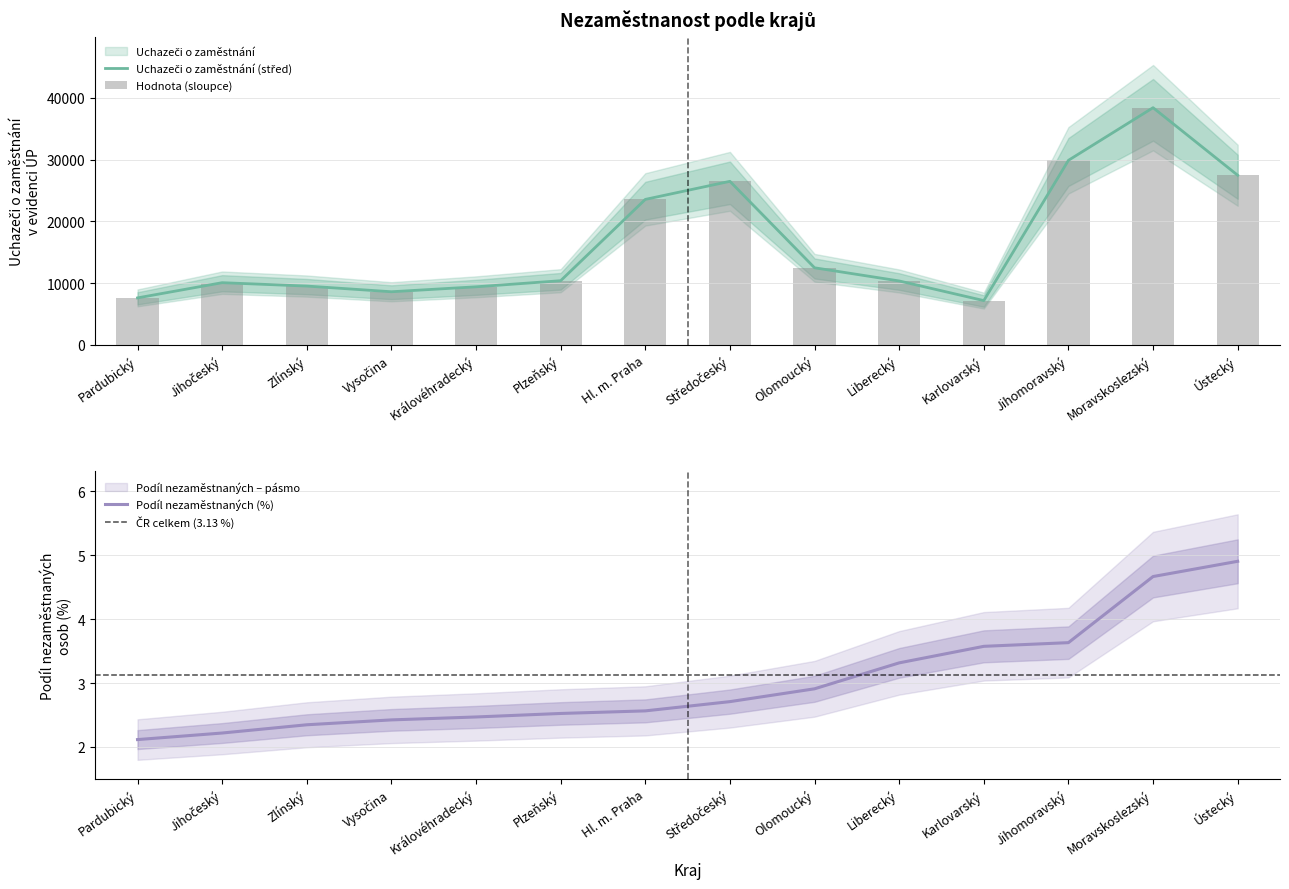

Reading left to right, extract all data points from this chart.

Uchazeči o zaměstnání: 7602.0	10065.0	9517.0	8596.0	9396.0	10384.0	23550.0	26477.0	12477.0	10344.0	7164.0	29877.0	38401.0	27459.0
Podíl nezaměstnaných (%): 2.1	2.2	2.3	2.4	2.5	2.5	2.6	2.7	2.9	3.3	3.6	3.6	4.7	4.9